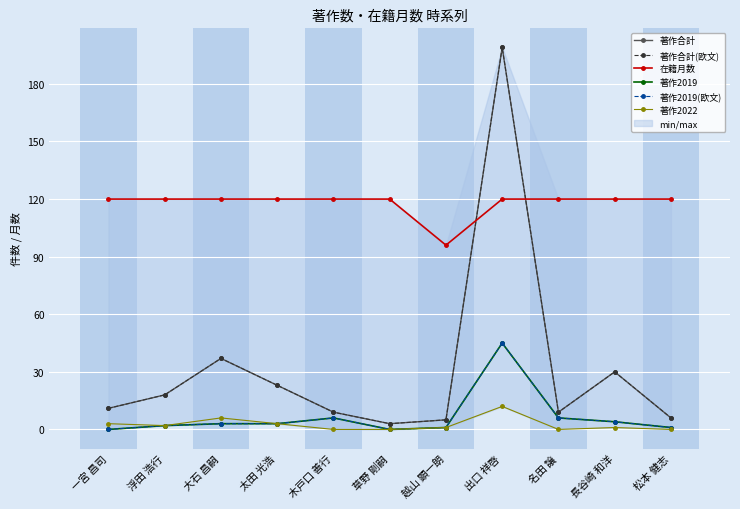

Reading left to right, extract all data points from this chart.

著作合計: 一宮 昌司=11	浮田 浩行=18	大石 昌嗣=37	太田 光浩=23	木戸口 善行=9	草野 剛嗣=3	越山 顕一朗=5	出口 祥啓=199	名田 譲=9	長谷崎 和洋=30	松本 健志=6
著作合計(欧文): 一宮 昌司=11	浮田 浩行=18	大石 昌嗣=37	太田 光浩=23	木戸口 善行=9	草野 剛嗣=3	越山 顕一朗=5	出口 祥啓=199	名田 譲=9	長谷崎 和洋=30	松本 健志=6
在籍月数: 一宮 昌司=120	浮田 浩行=120	大石 昌嗣=120	太田 光浩=120	木戸口 善行=120	草野 剛嗣=120	越山 顕一朗=96	出口 祥啓=120	名田 譲=120	長谷崎 和洋=120	松本 健志=120
著作2019: 一宮 昌司=0	浮田 浩行=2	大石 昌嗣=3	太田 光浩=3	木戸口 善行=6	草野 剛嗣=0	越山 顕一朗=1	出口 祥啓=45	名田 譲=6	長谷崎 和洋=4	松本 健志=1
著作2019(欧文): 一宮 昌司=0	浮田 浩行=2	大石 昌嗣=3	太田 光浩=3	木戸口 善行=6	草野 剛嗣=0	越山 顕一朗=1	出口 祥啓=45	名田 譲=6	長谷崎 和洋=4	松本 健志=1
著作2022: 一宮 昌司=3	浮田 浩行=2	大石 昌嗣=6	太田 光浩=3	木戸口 善行=0	草野 剛嗣=0	越山 顕一朗=1	出口 祥啓=12	名田 譲=0	長谷崎 和洋=1	松本 健志=0